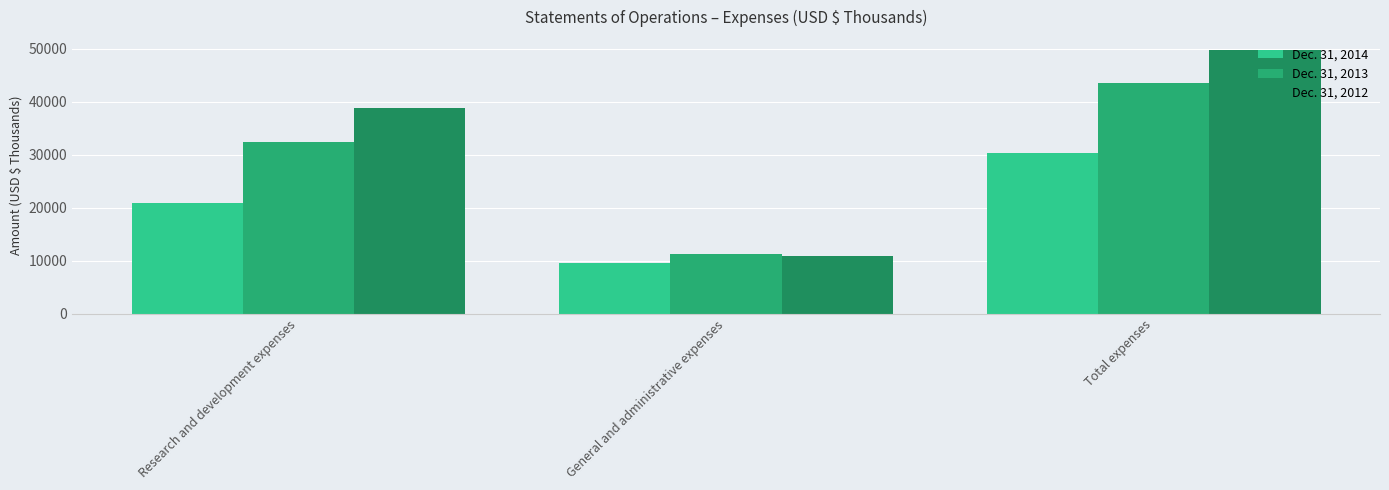

What is the difference between the maximum and second lowest values in the Dec. 31, 2014 series?

9478